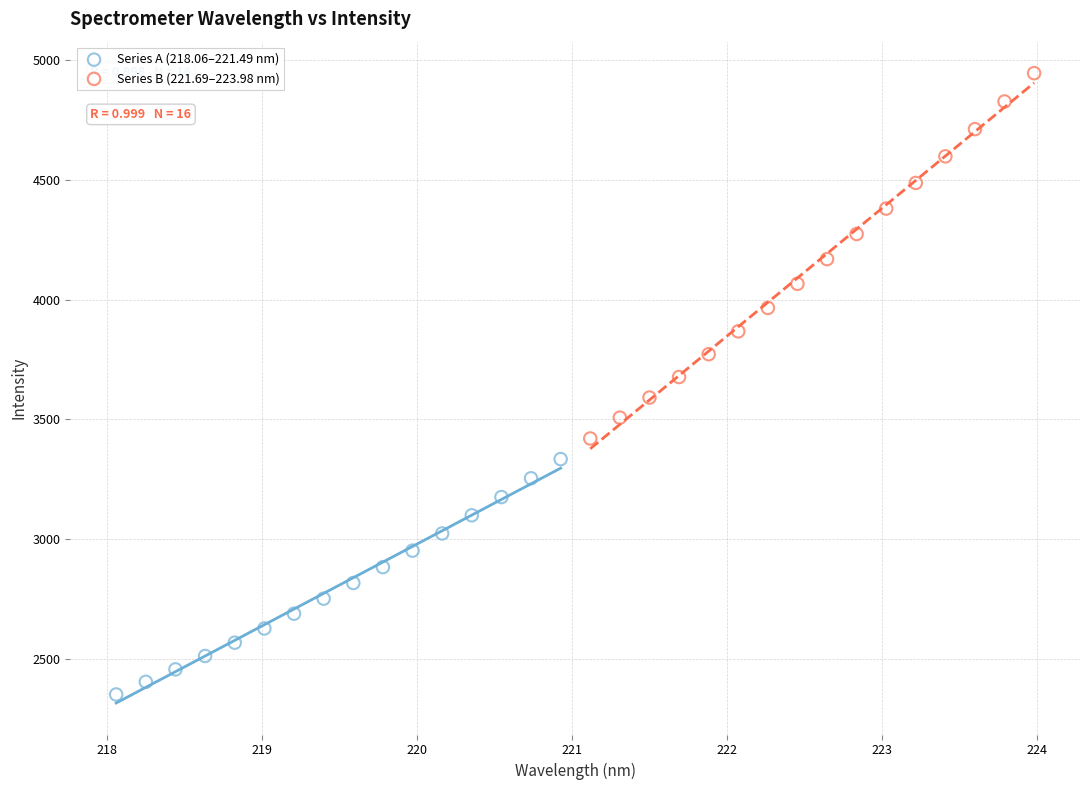

Which series contains the lowest Y value?

Series A (218.06–221.49 nm)